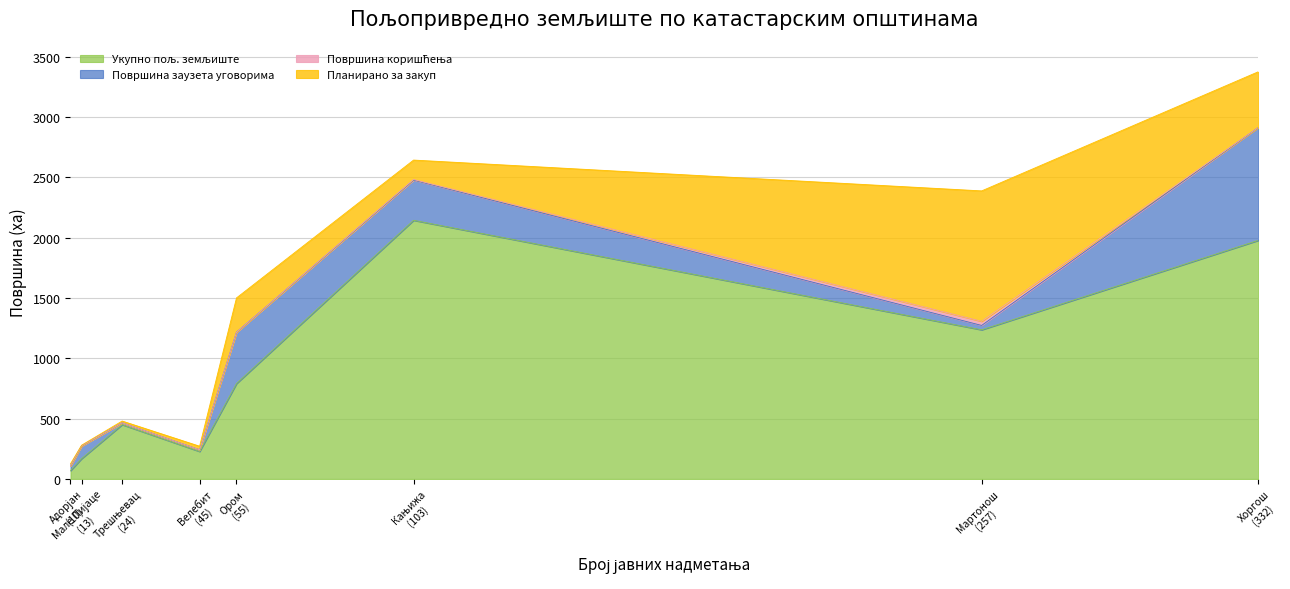

What is the difference between the Планирано за закуп values at Мартонош and Ором?

796.7